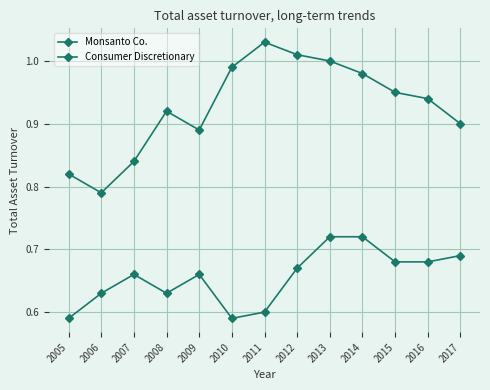

How many categories are shown in the chart?

13